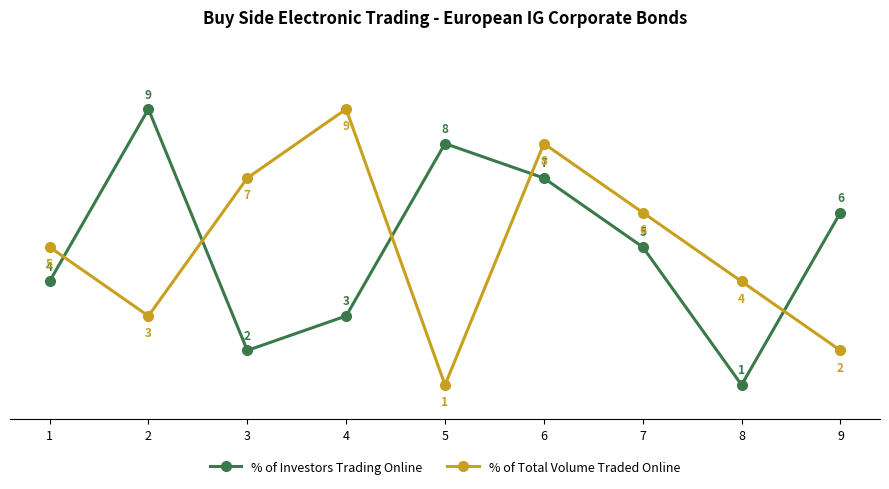

Is the value of % of Total Volume Traded Online at 1 greater than the value of % of Investors Trading Online at 2?

No